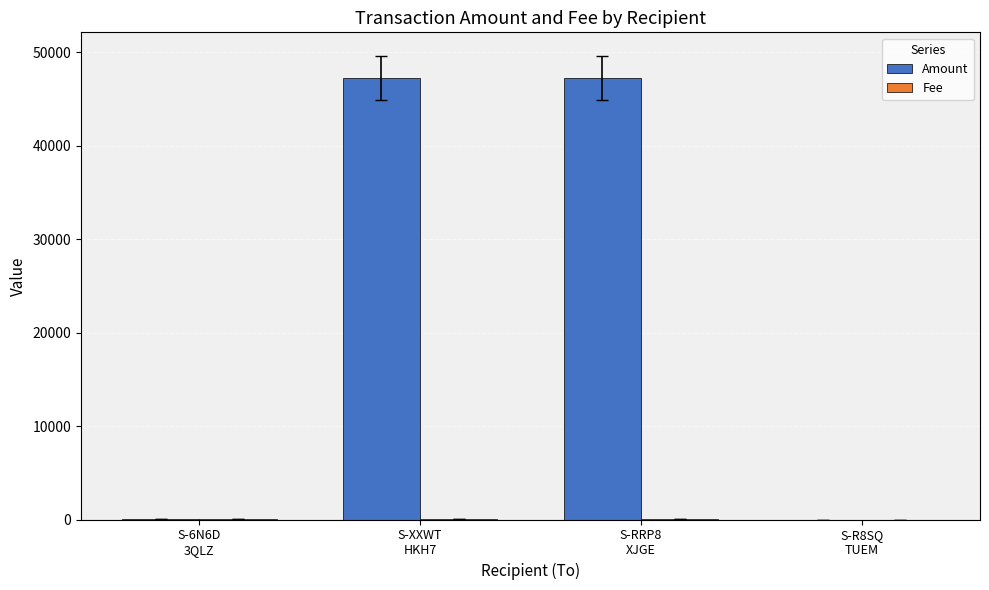

How many series are shown in this chart?

2